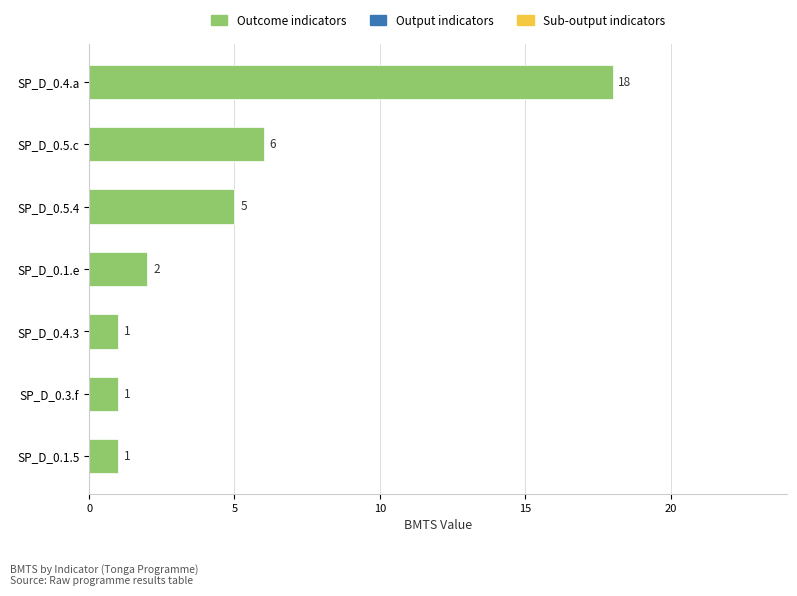

How many series are shown in this chart?

1